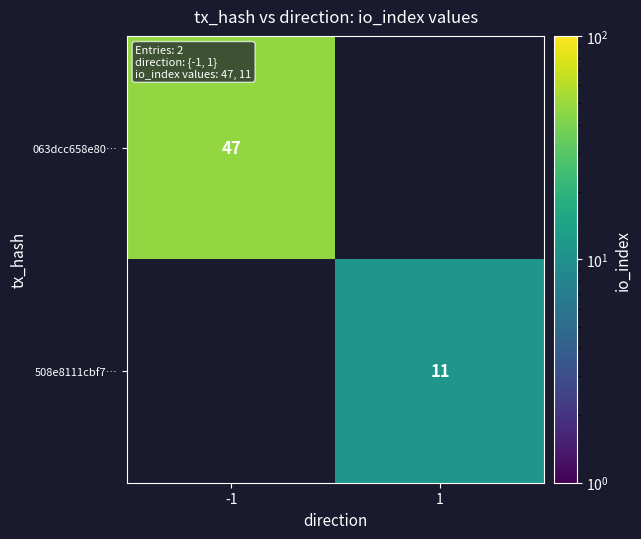

Is it true that 063dcc658e80… equals 72 at -1?

False